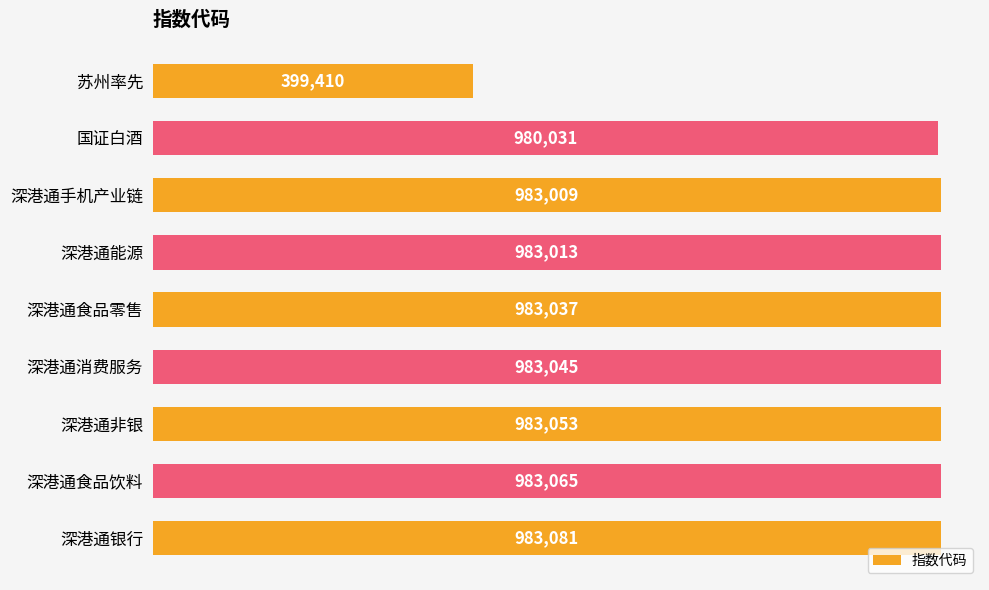

At which category does the chart reach its peak across all series?

深港通银行